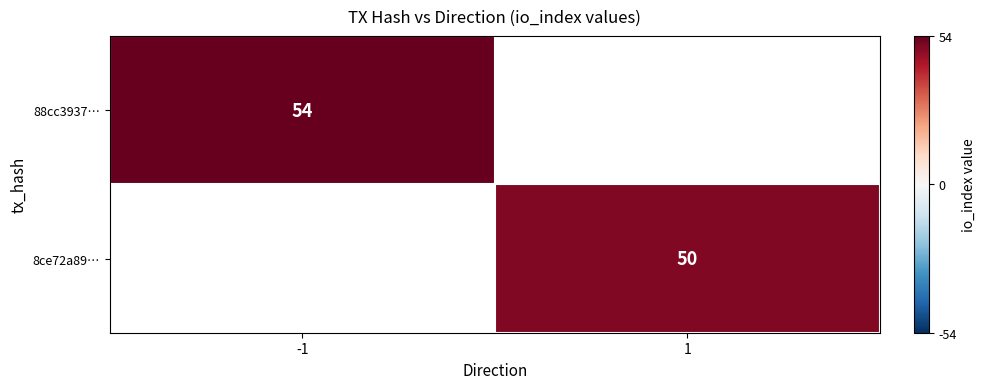

True or false: 8ce72a89… has a value of 29 at 1.

False